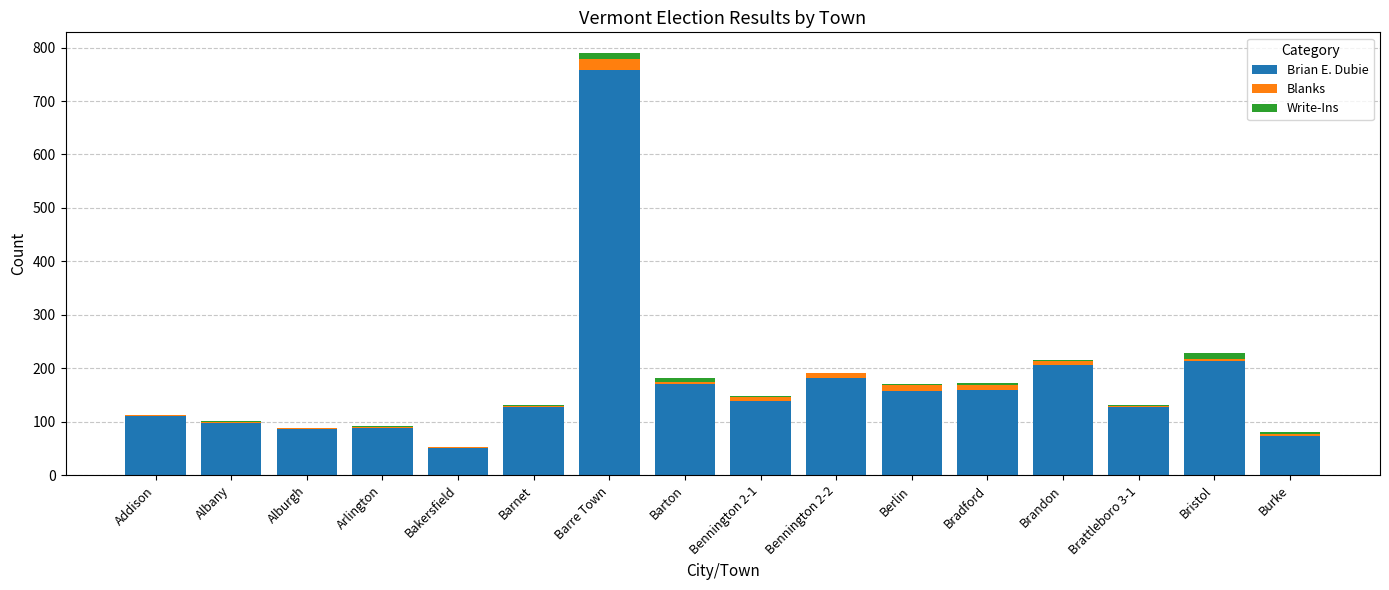

The Brian E. Dubie series shows 89 at Arlington. True or false?

True